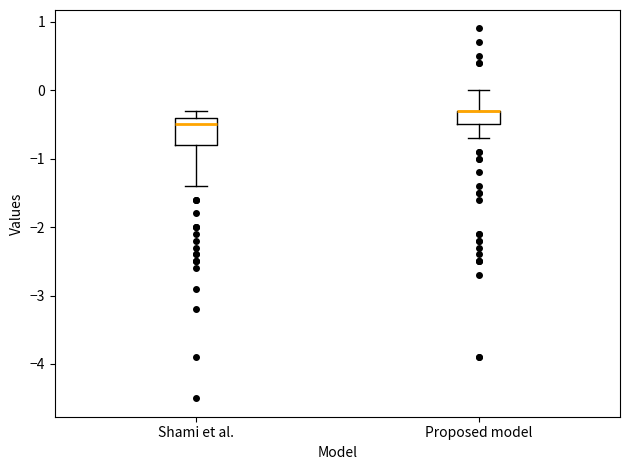

Reading left to right, transcribe this box plot: for each box, give where its median line is, the range the box spans, and where its two whiskers end, as read against the y-axis. The values are not printed on the chart, so give them approximately, as read against the axis.

Shami et al.: median -0.5, box -0.8 to -0.4, whiskers -1.4 to -0.3
Proposed model: median -0.3 (drawn on the box's upper edge), box -0.5 to -0.3, whiskers -0.7 to 0.0